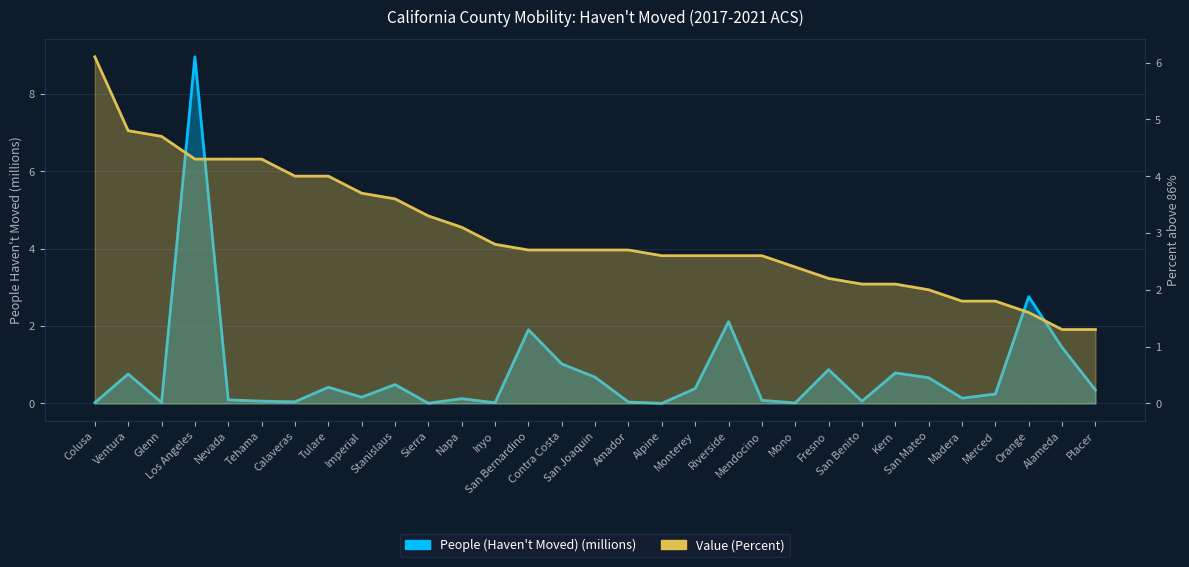

The value of Value (Percent) at San Mateo is 2.0. True or false?

True